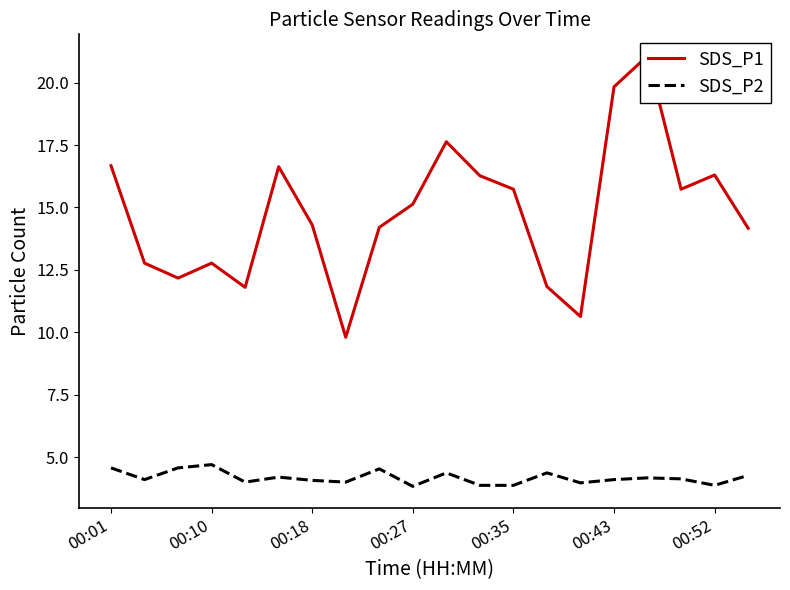

Is it true that SDS_P1 equals 14.8 at 7?

False